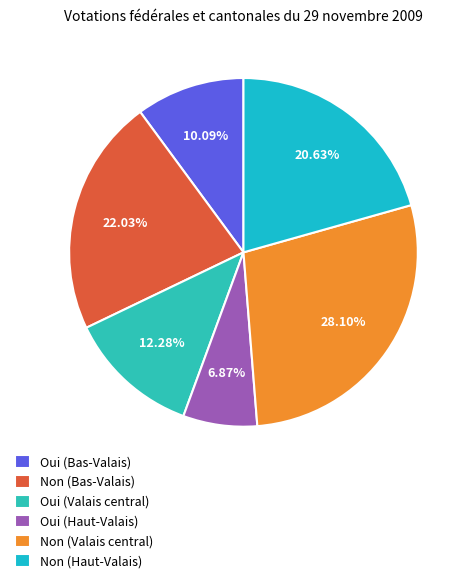

Is it true that Non (Valais central) is 28% of the pie?

True